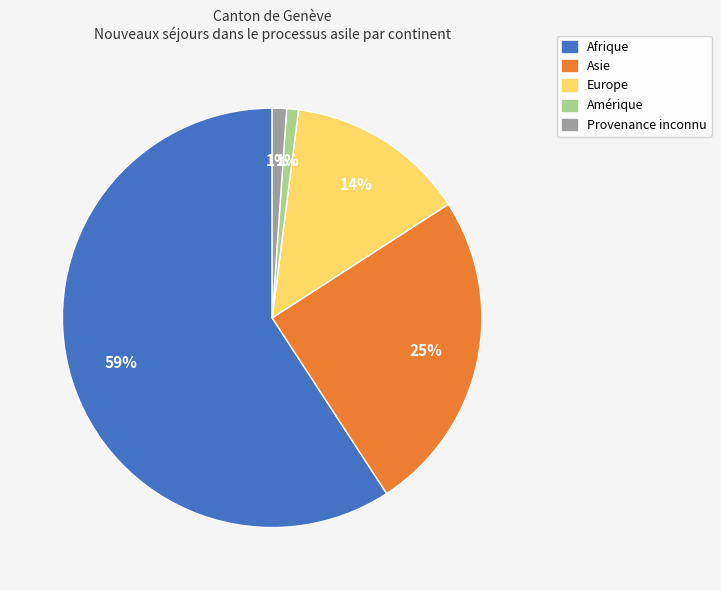

What is the largest slice in the pie chart?

Afrique